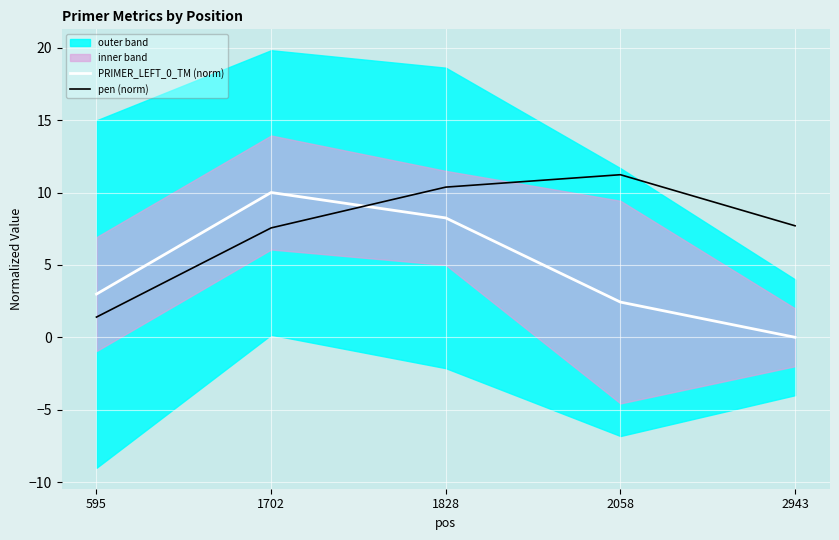

How many series are shown in this chart?

2